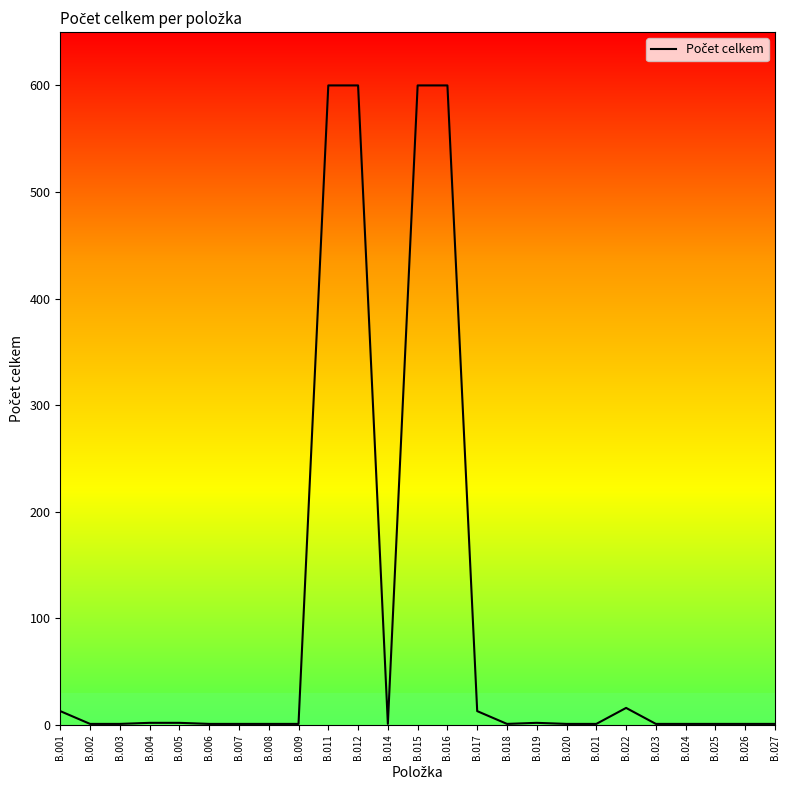

Is it true that the value at B.012 is 600?

True